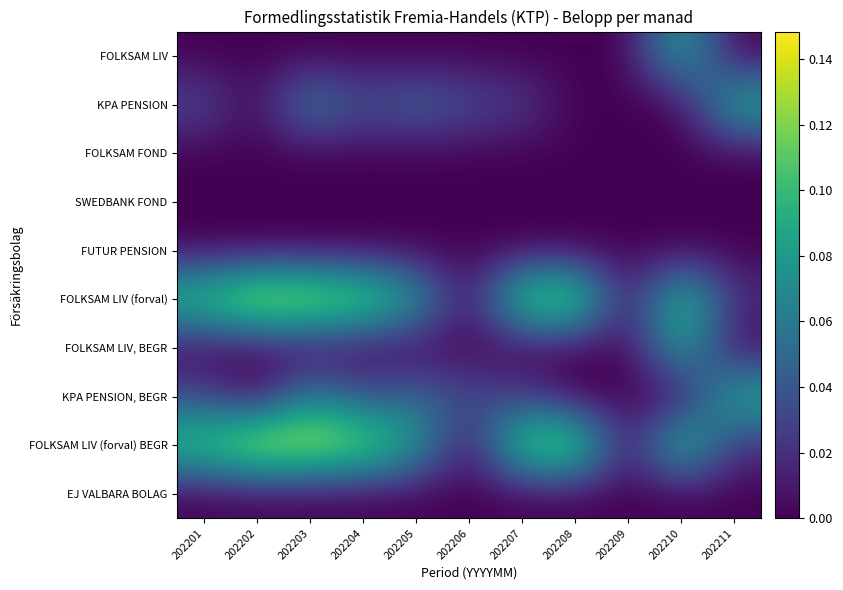

Reading left to right, what are all the values shown in this chart?

FOLKSAM LIV: 202201=0.0	202202=0.0	202203=0.0	202204=0.0	202205=0.0	202206=0.0	202207=0.0	202208=0.0	202209=0.0	202210=0.1	202211=0.0
KPA PENSION: 202201=0.0	202202=0.0	202203=0.1	202204=0.0	202205=0.1	202206=0.0	202207=0.0	202208=0.0	202209=0.0	202210=0.0	202211=0.1
FOLKSAM FOND: 202201=0.0	202202=0.0	202203=0.0	202204=0.0	202205=0.0	202206=0.0	202207=0.0	202208=0.0	202209=0.0	202210=0.0	202211=0.0
SWEDBANK FOND: 202201=0.0	202202=0.0	202203=0.0	202204=0.0	202205=0.0	202206=0.0	202207=0.0	202208=0.0	202209=0.0	202210=0.0	202211=0.0
FUTUR PENSION: 202201=0.0	202202=0.0	202203=0.0	202204=0.0	202205=0.0	202206=0.0	202207=0.0	202208=0.0	202209=0.0	202210=0.0	202211=0.0
FOLKSAM LIV (forval): 202201=0.1	202202=0.1	202203=0.1	202204=0.1	202205=0.1	202206=0.0	202207=0.1	202208=0.1	202209=0.0	202210=0.1	202211=0.0
FOLKSAM LIV, BEGR: 202201=0.0	202202=0.0	202203=0.0	202204=0.0	202205=0.0	202206=0.0	202207=0.0	202208=0.0	202209=0.0	202210=0.1	202211=0.0
KPA PENSION, BEGR: 202201=0.0	202202=0.0	202203=0.1	202204=0.0	202205=0.1	202206=0.0	202207=0.0	202208=0.0	202209=0.0	202210=0.0	202211=0.1
FOLKSAM LIV (forval) BEGR: 202201=0.1	202202=0.1	202203=0.1	202204=0.1	202205=0.1	202206=0.0	202207=0.1	202208=0.1	202209=0.0	202210=0.1	202211=0.0
EJ VALBARA BOLAG: 202201=0.0	202202=0.0	202203=0.0	202204=0.0	202205=0.0	202206=0.0	202207=0.0	202208=0.0	202209=0.0	202210=0.0	202211=0.0